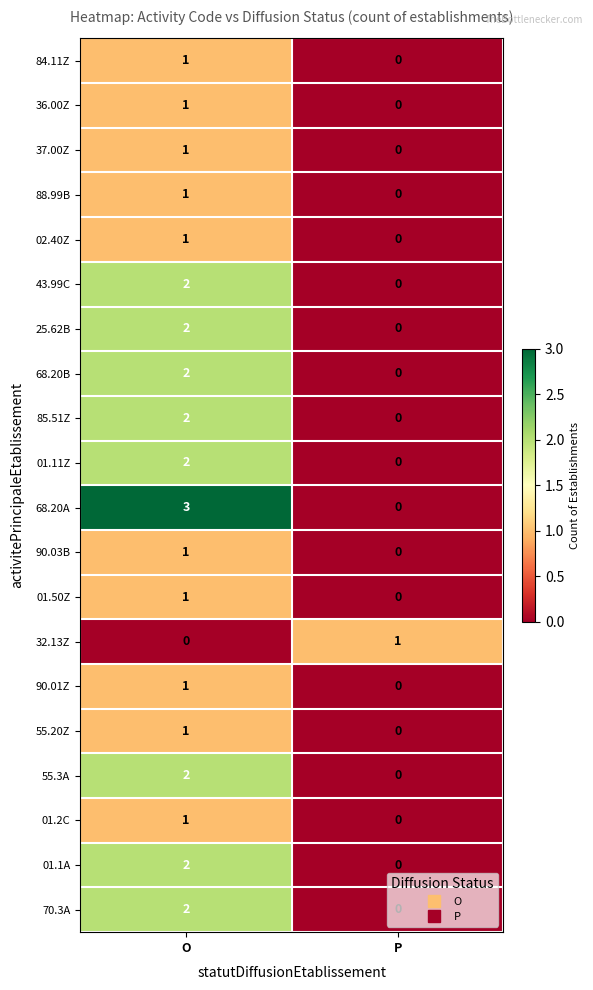

Which series has the widest spread of values?

68.20A